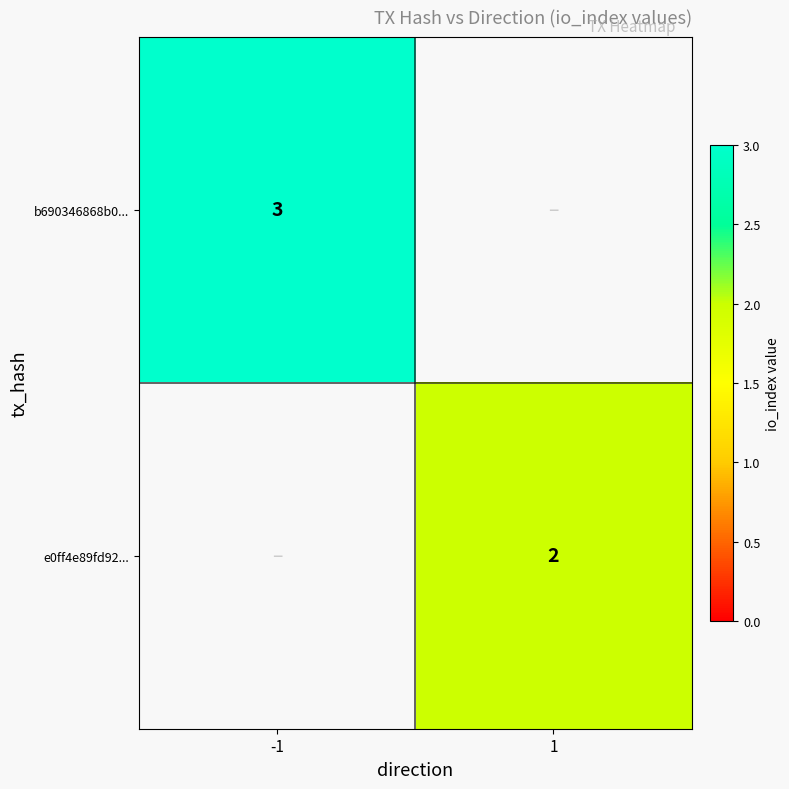

The value of e0ff4e89fd92... at 1 is 1. True or false?

False